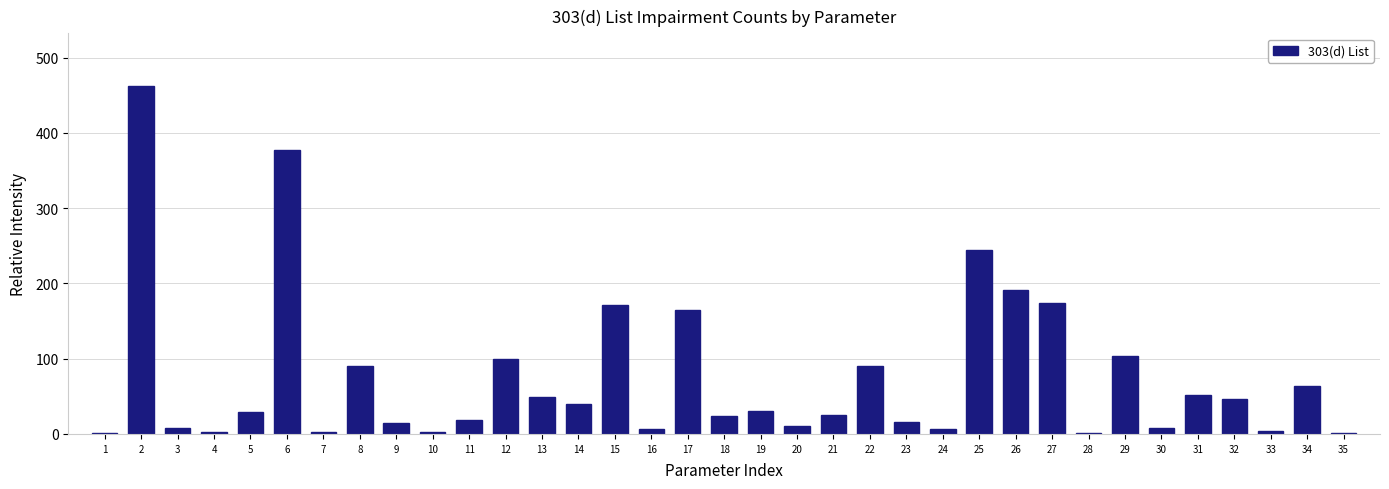

Is it true that the value at 14 is 14?

False